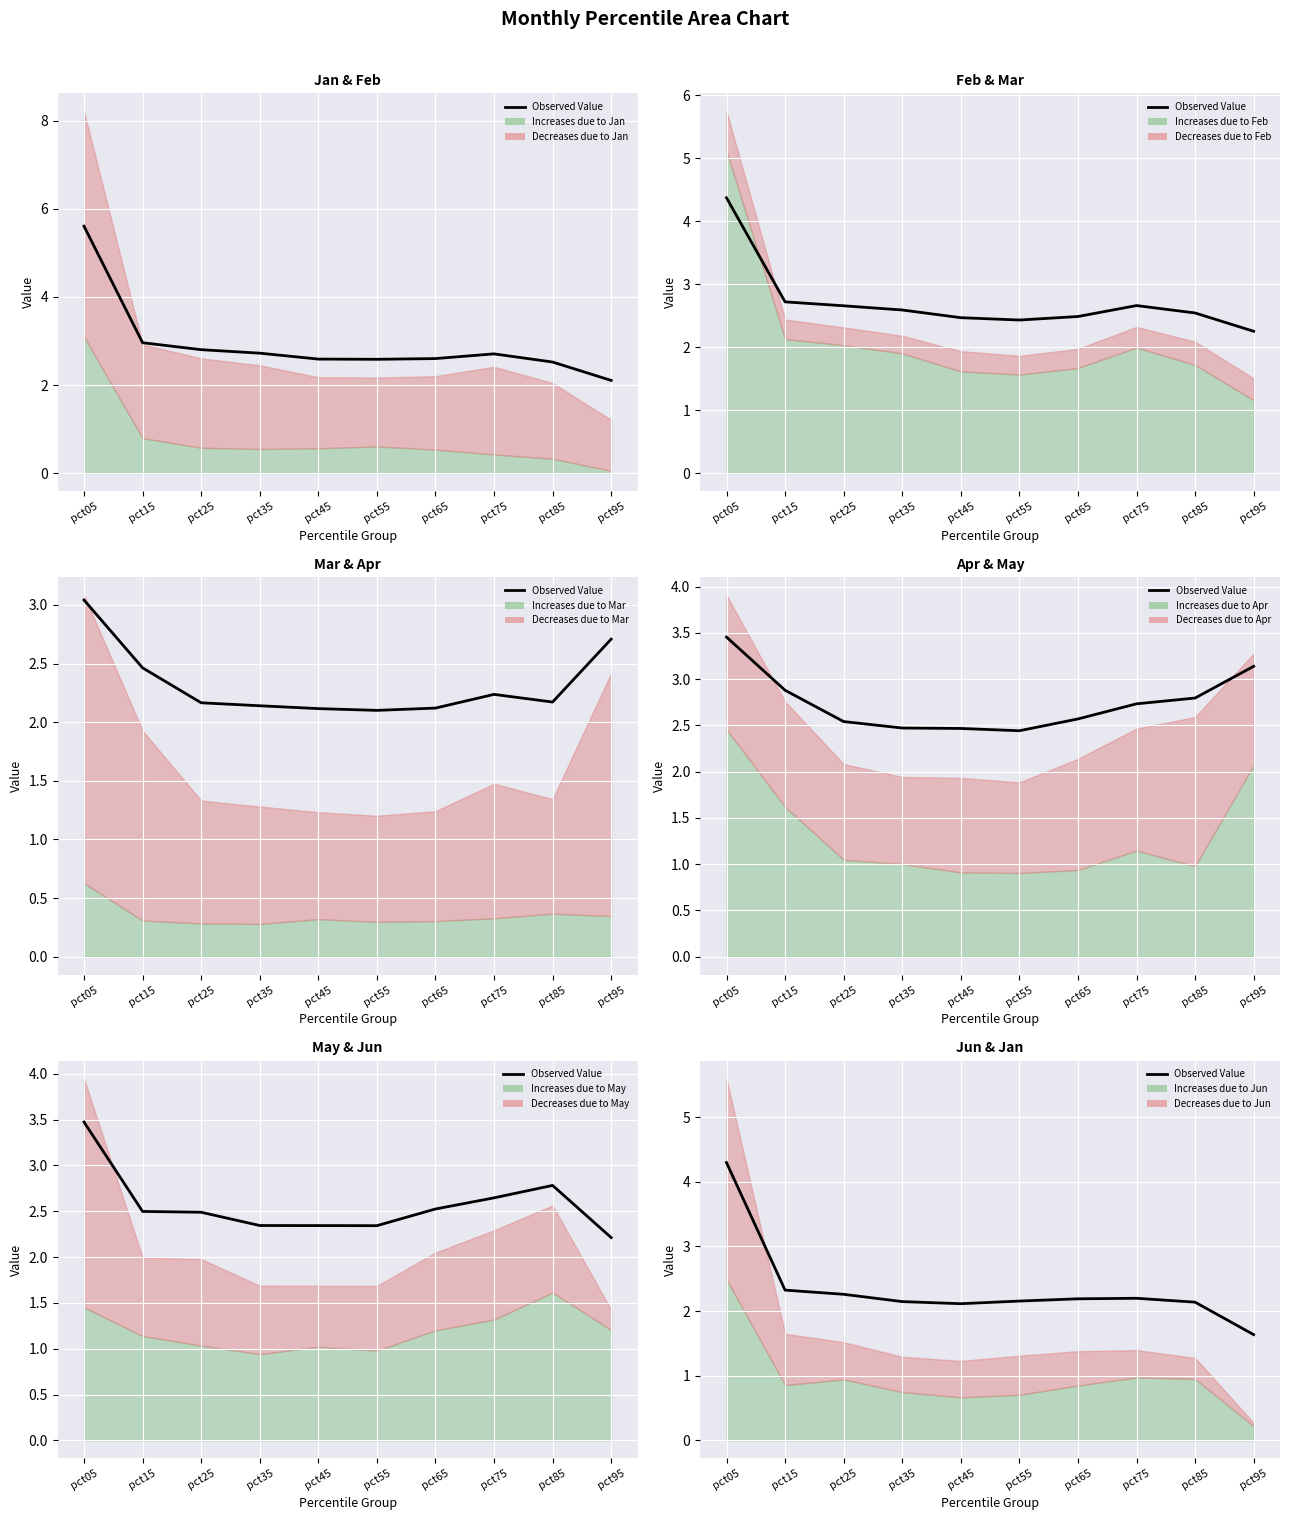

What is the sum of the values at pct85 and pct45?

4.3